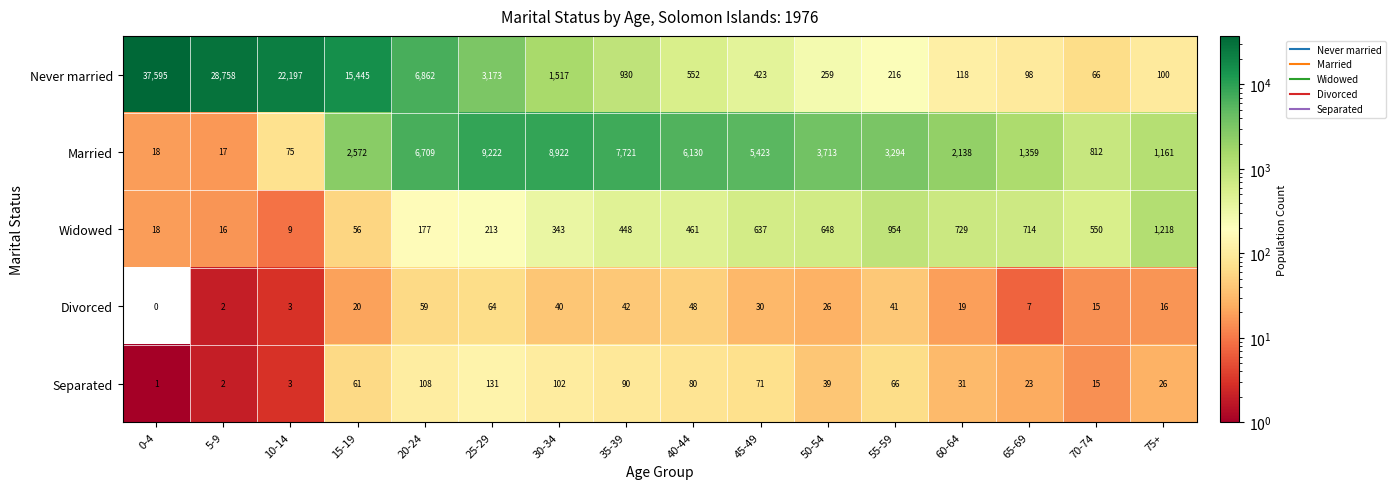

Which series has the largest total across all categories?

Never married